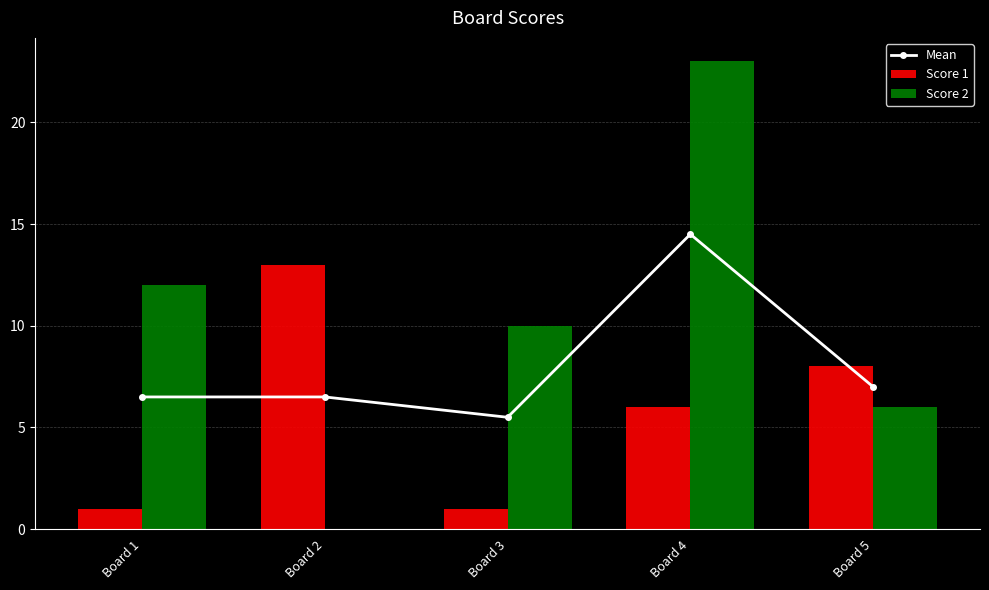

Which series has the widest spread of values?

Score 2